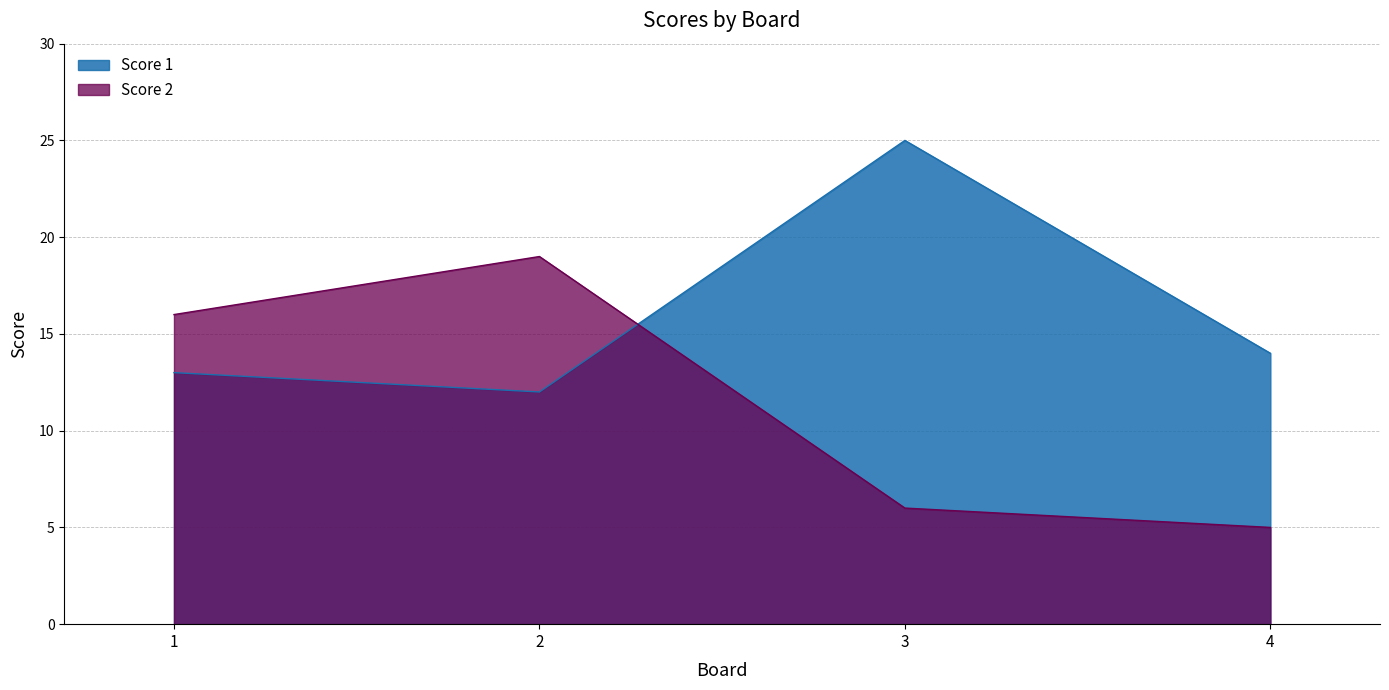

What is the value of the Score 1 point at the 2nd from the left?

12